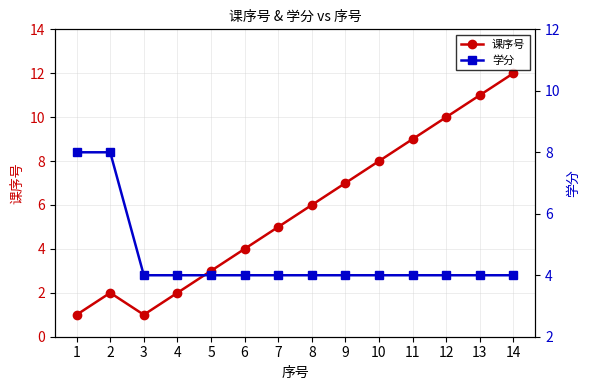

What are all the series names shown in the legend?

课序号, 学分